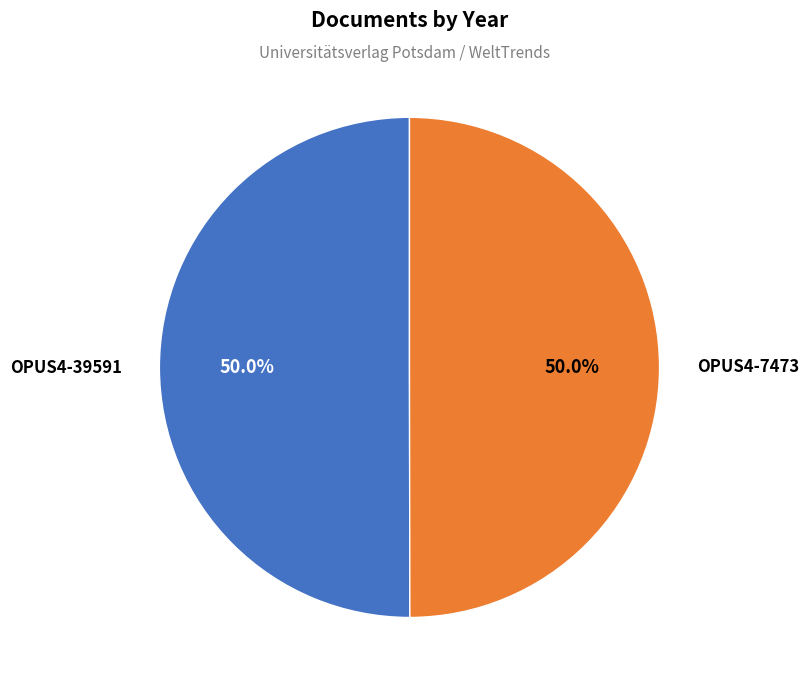

To the nearest percent, what portion does OPUS4-7473 represent?

50%